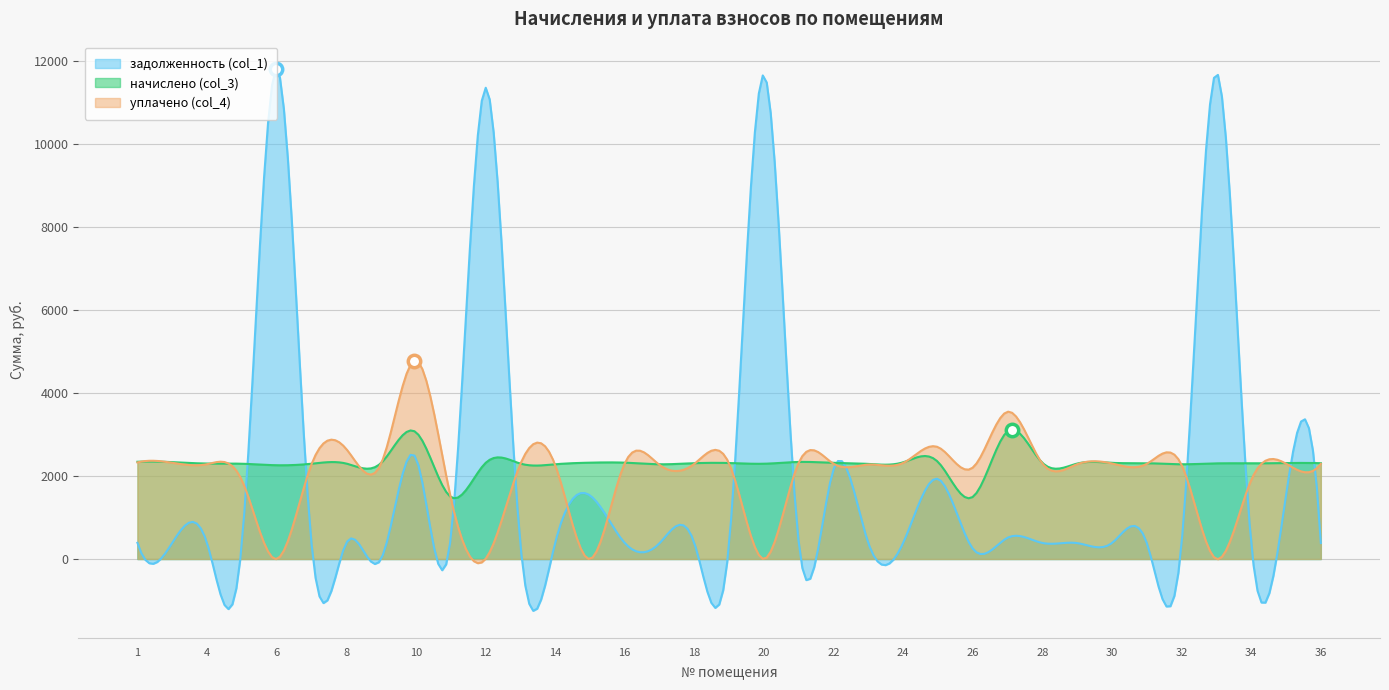

Which series has the largest total across all categories?

начислено (col_3)